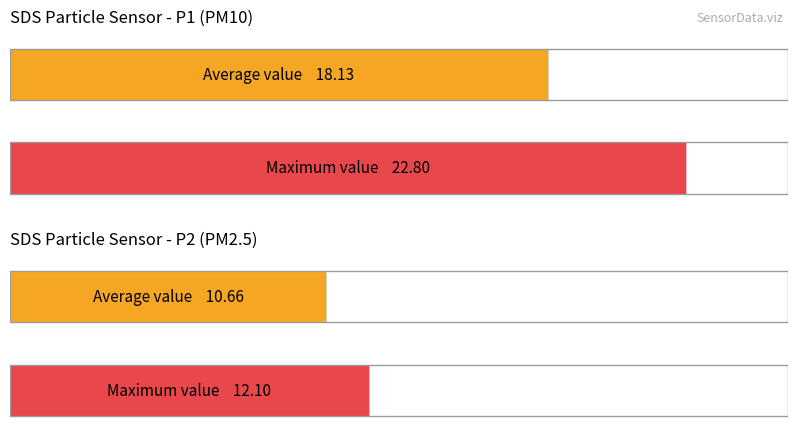

Rank the series at 00:00 from lowest to highest value.

SDS_P2, SDS_P1